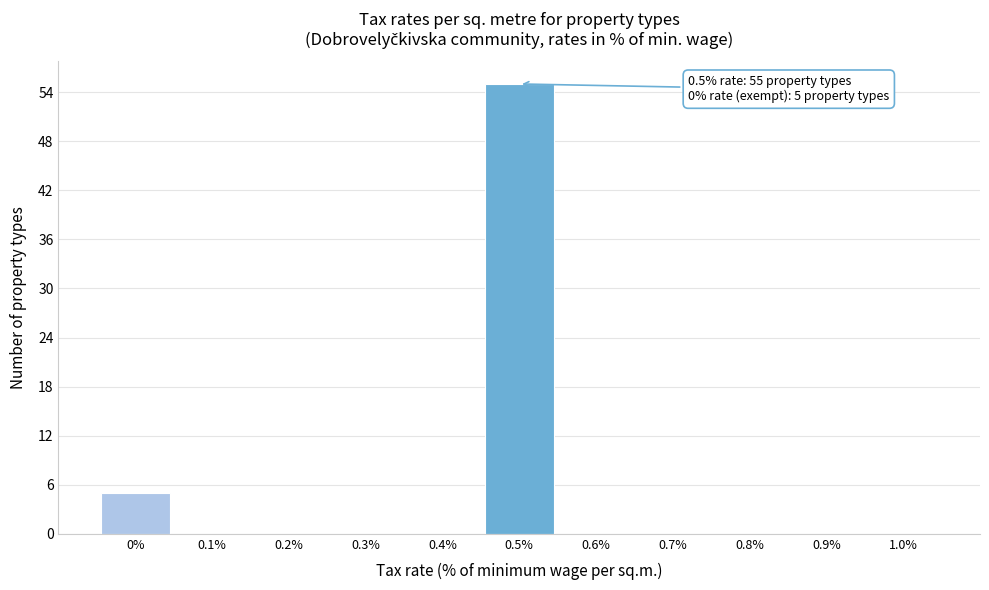

Over which range of the x-axis is the bar tallest?

0.45 to 0.55